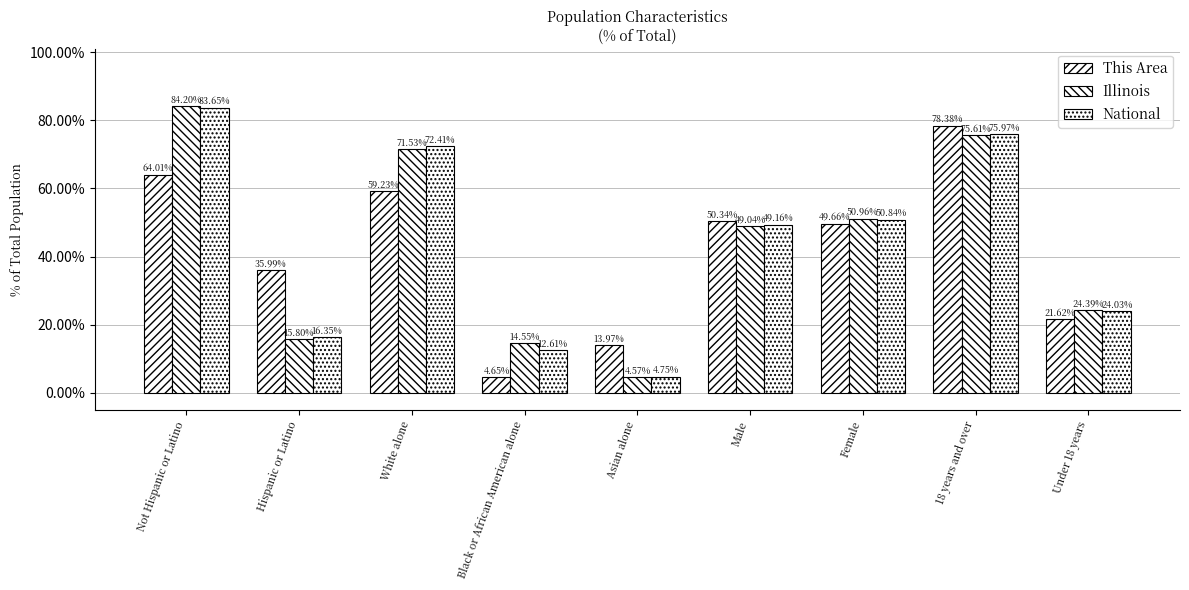

List the labels in order of This Area value, smallest first.

Black or African American alone, Asian alone, Under 18 years, Hispanic or Latino, Female, Male, White alone, Not Hispanic or Latino, 18 years and over